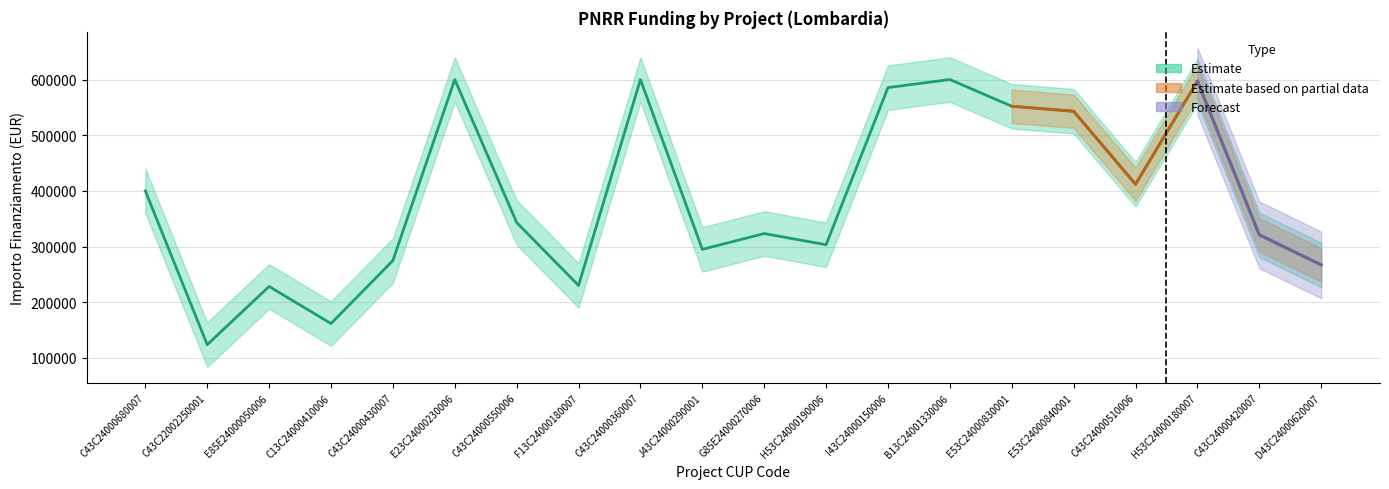

What is the value of the 1st point from the left?

400000.0